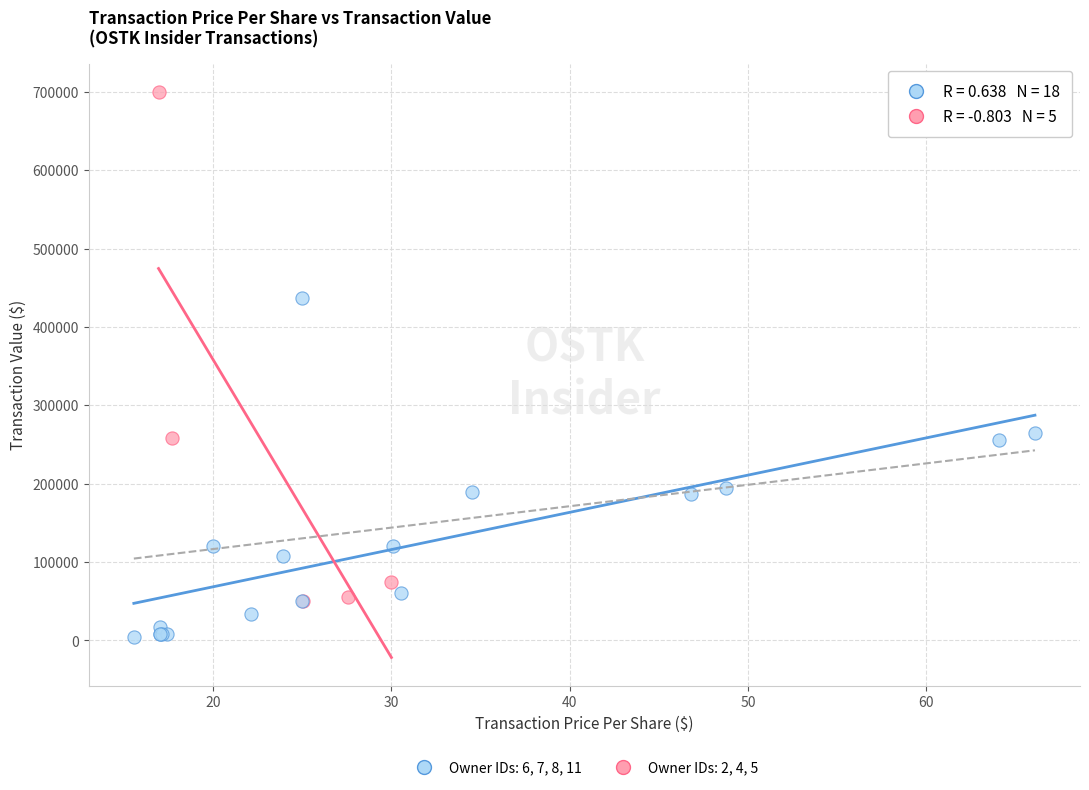

Which series has the largest Y range (max minus min)?

Owner IDs: 2, 4, 5